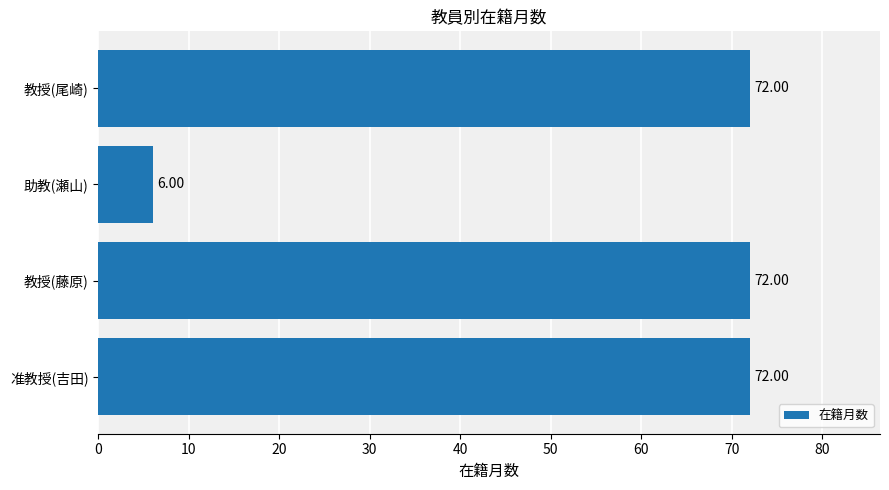

What is the label of the 1st bar from the bottom?

准教授(吉田)